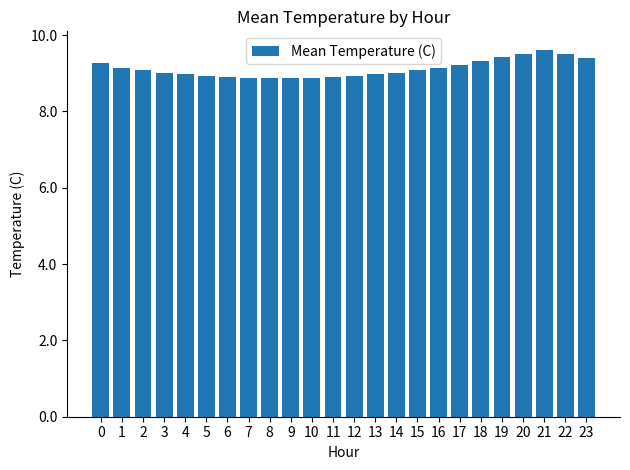

What is the approximate value at 15?

9.1